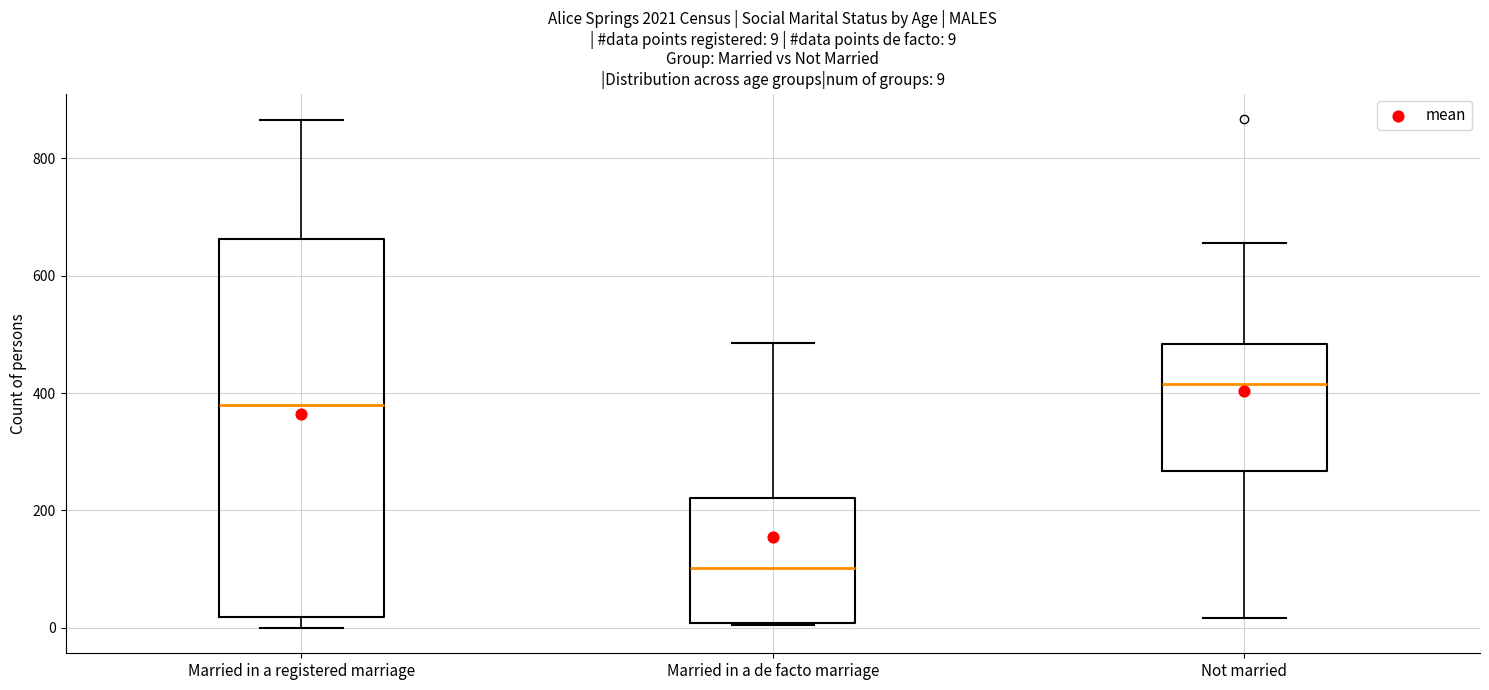

Which box's median line is the lowest?

Married in a de facto marriage